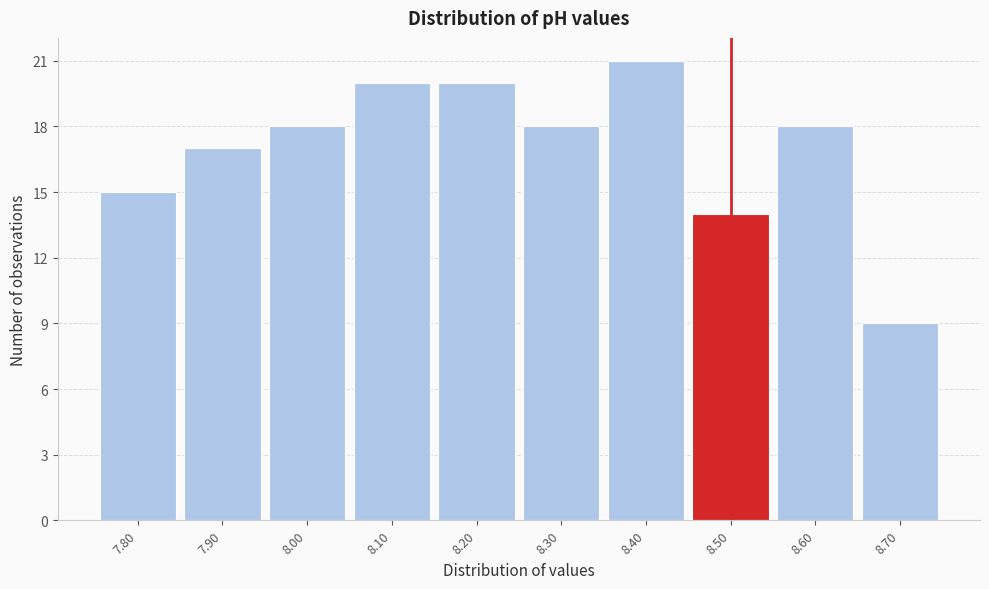

Over which range of the x-axis is the bar tallest?

8.35 to 8.45